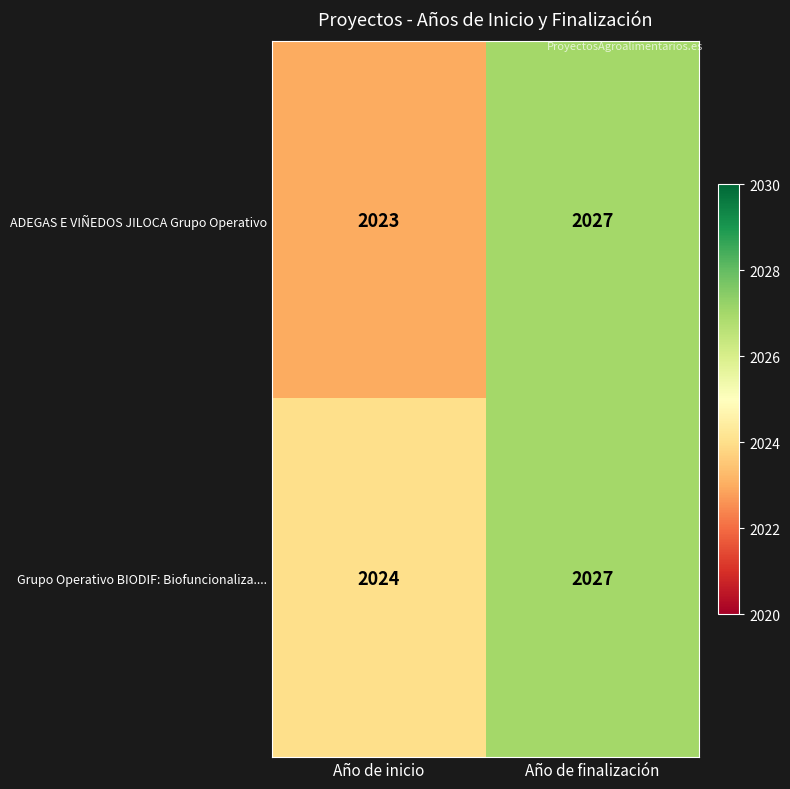

What is the minimum value shown in the chart?

2023